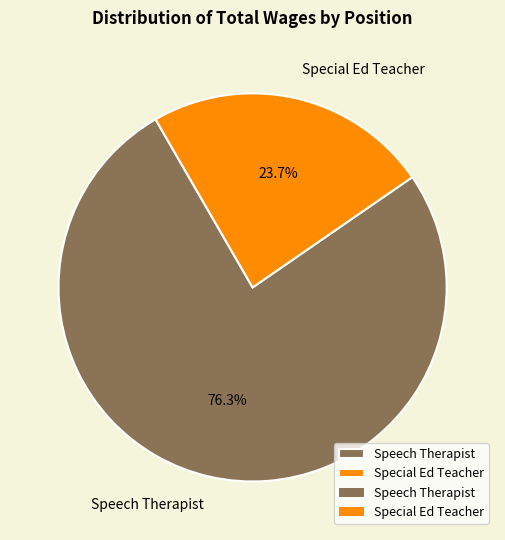

Is there any slice that represents more than half of the pie?

Yes